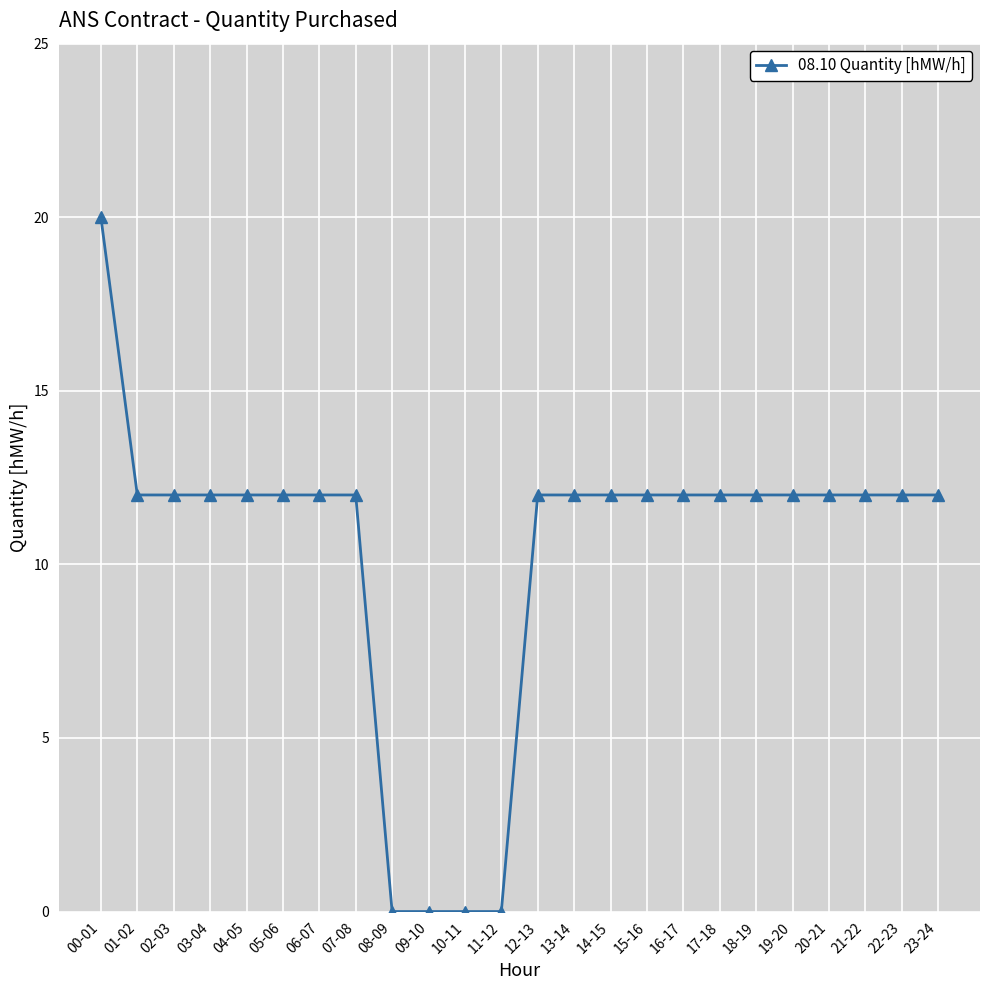

What is the sum of all values?

248